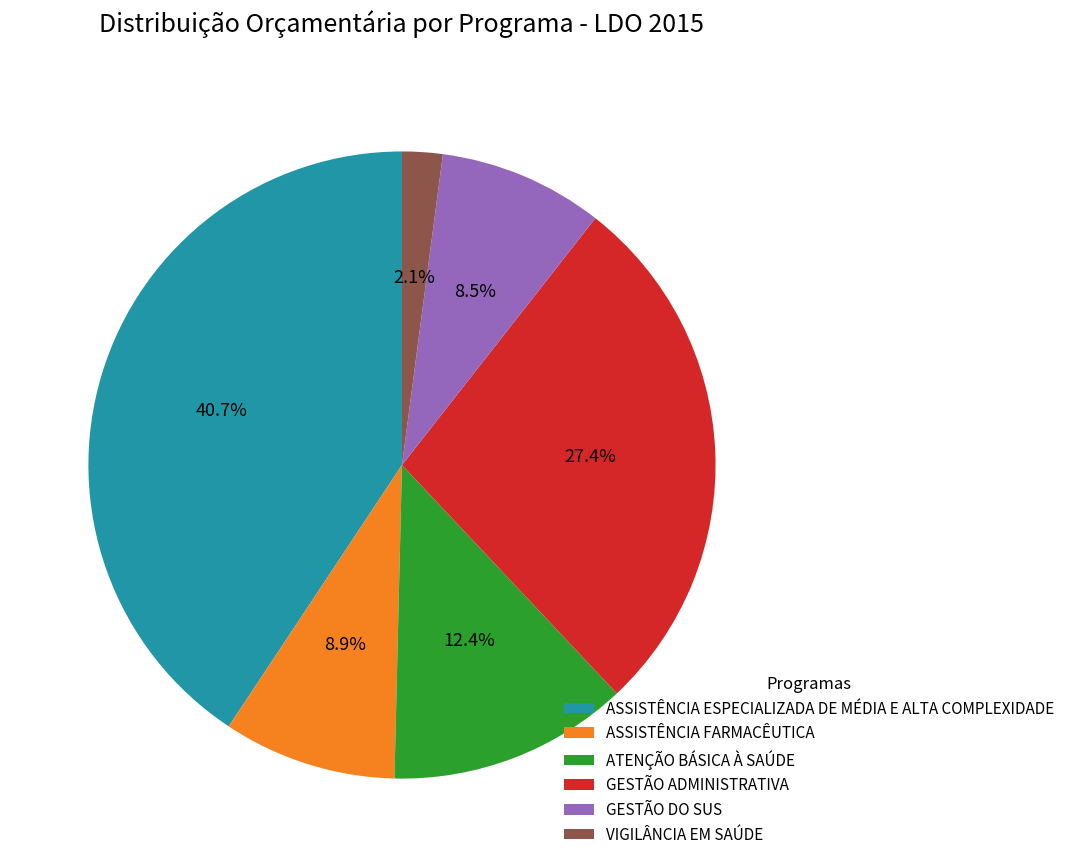

Which has a higher value, VIGILÂNCIA EM SAÚDE or ATENÇÃO BÁSICA À SAÚDE?

ATENÇÃO BÁSICA À SAÚDE